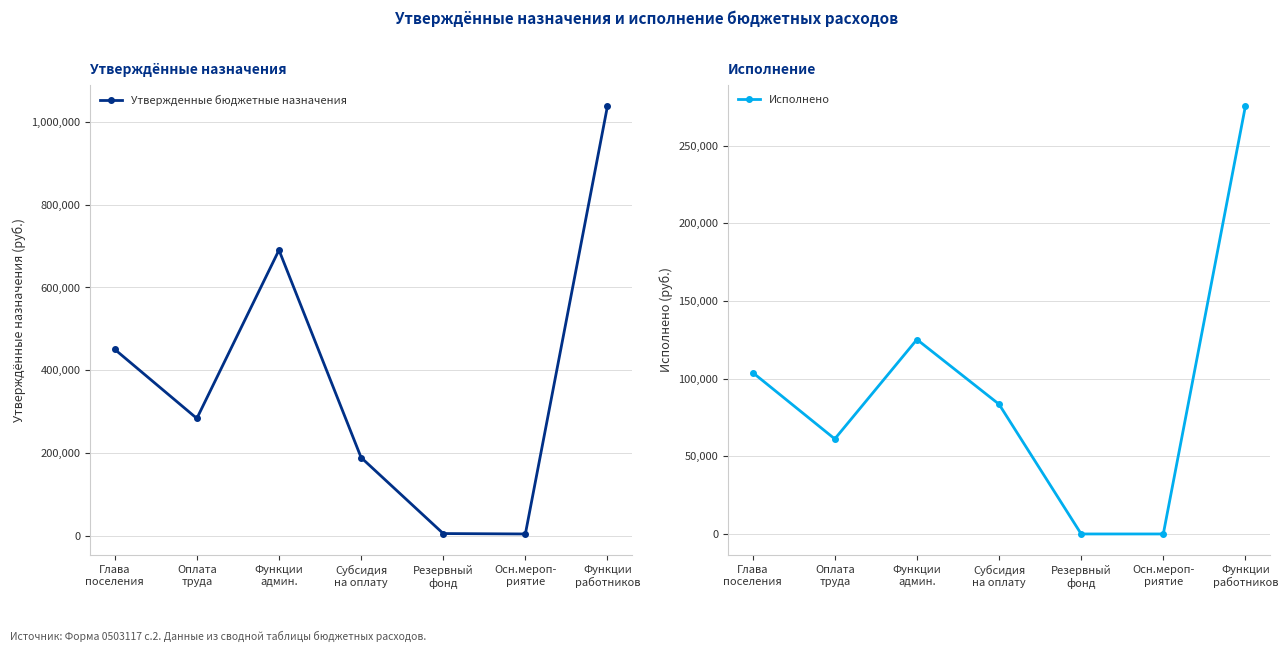

Which series changed the most between Глава
поселения and Функции
работников?

Утвержденные бюджетные назначения